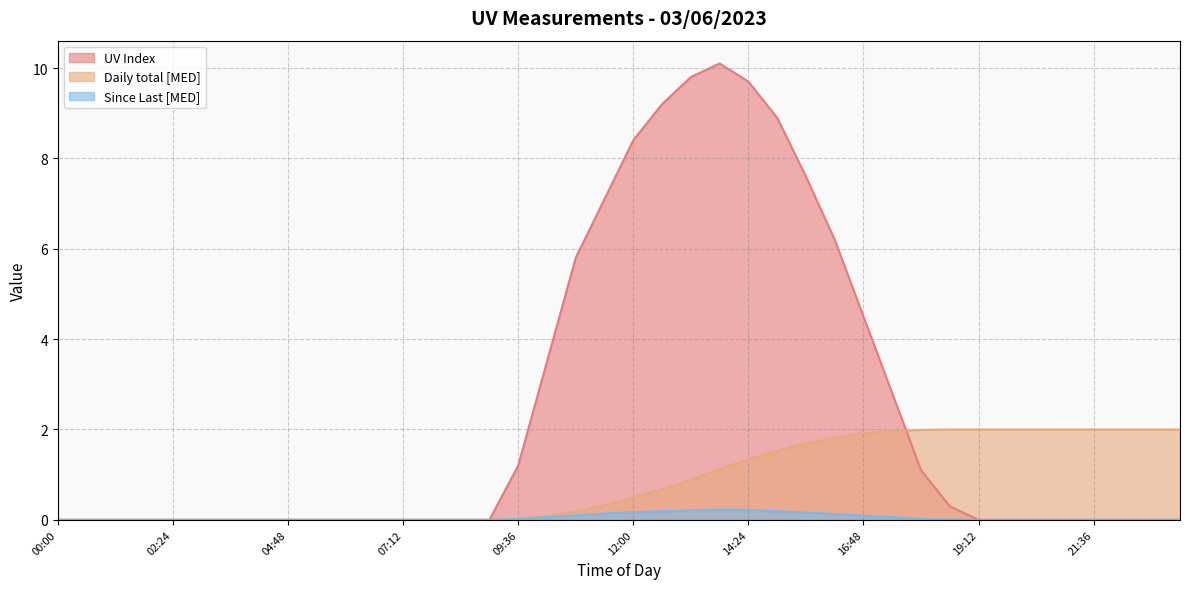

Between 01:12 and 19:12, which is larger?

01:12